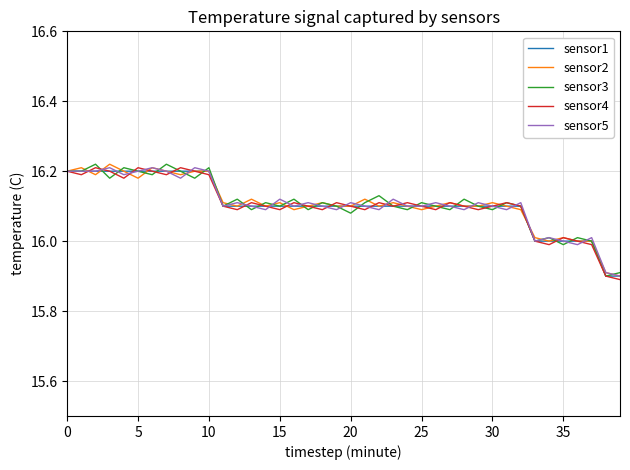

What is the minimum value for sensor4?

15.9